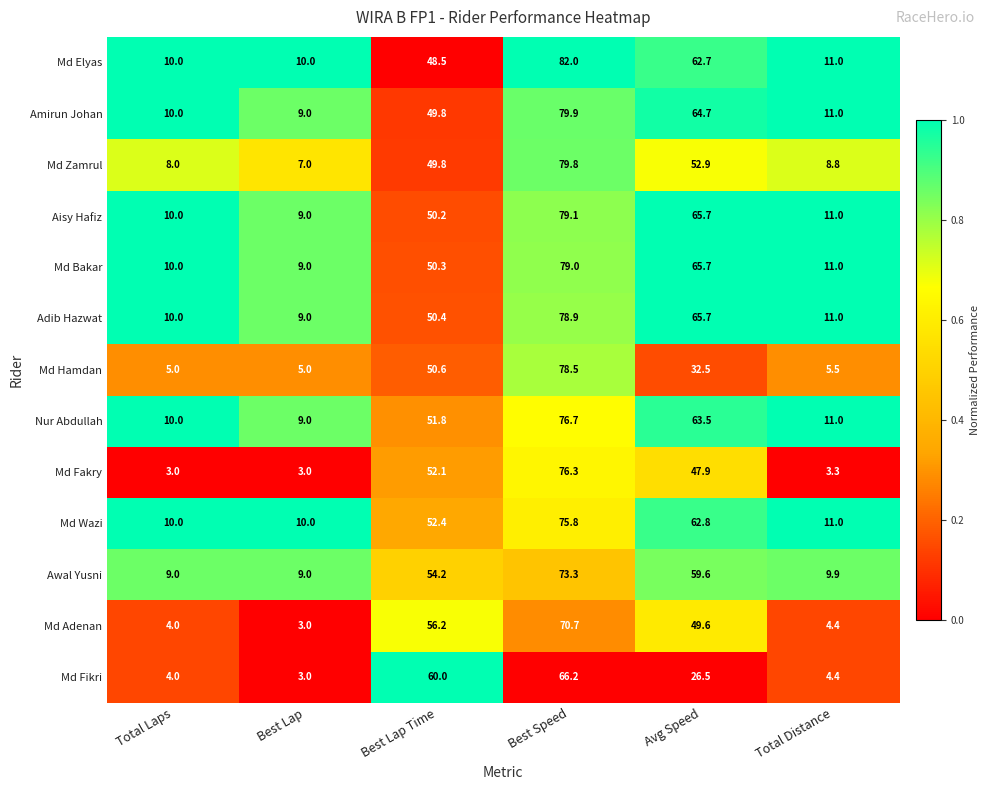

Where is Md Bakar nearest to the value 44?

Best Lap Time